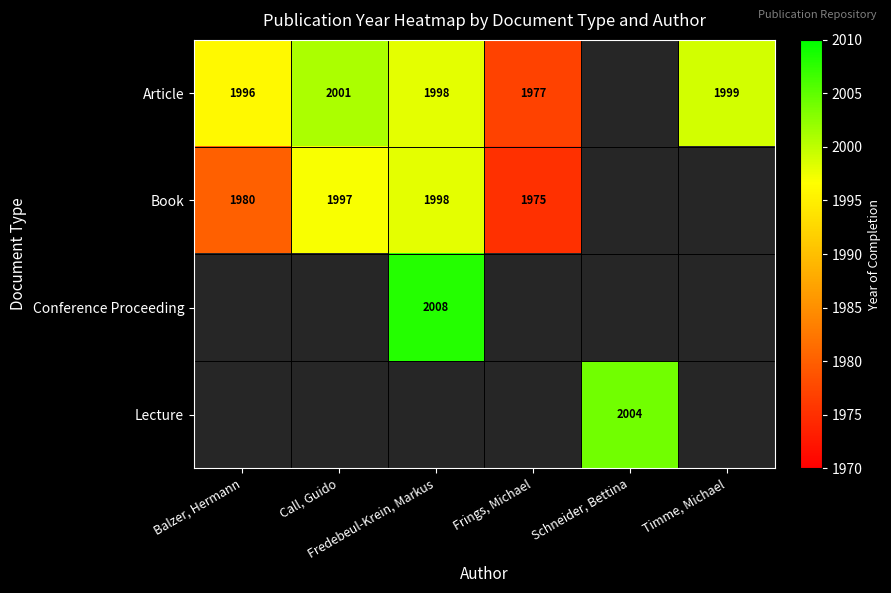

What is the sum of the Article values at Balzer, Hermann and Frings, Michael?

3973.0